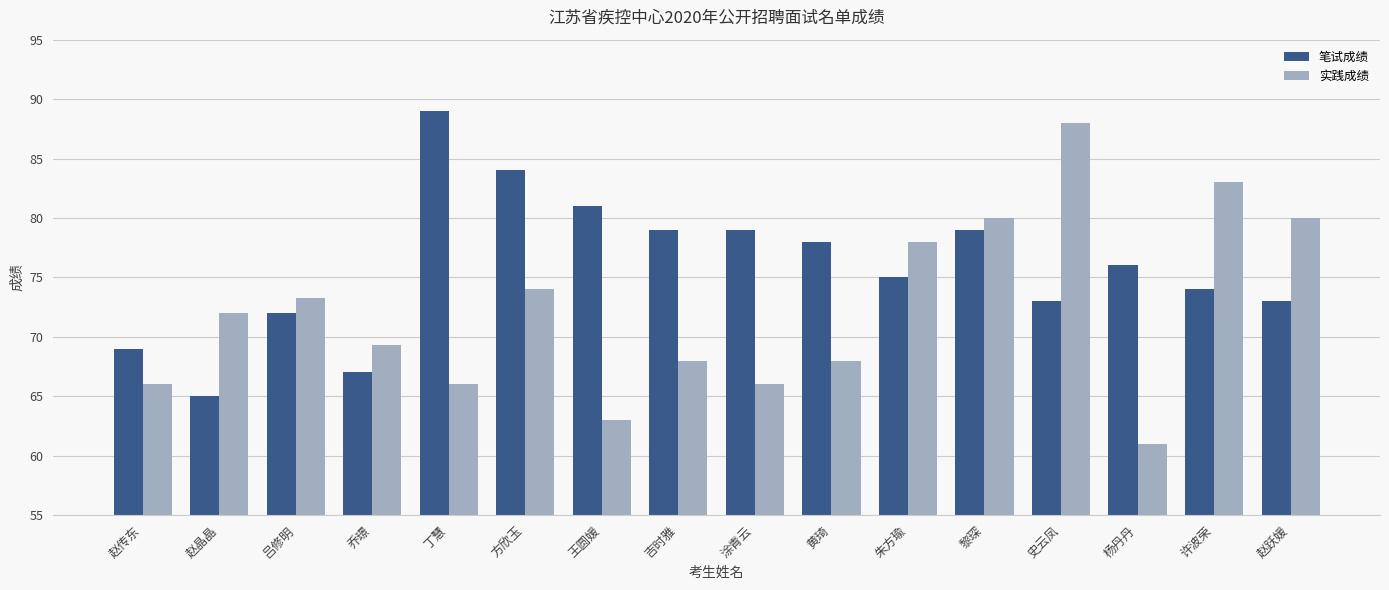

Does the chart contain stacked bars?

No